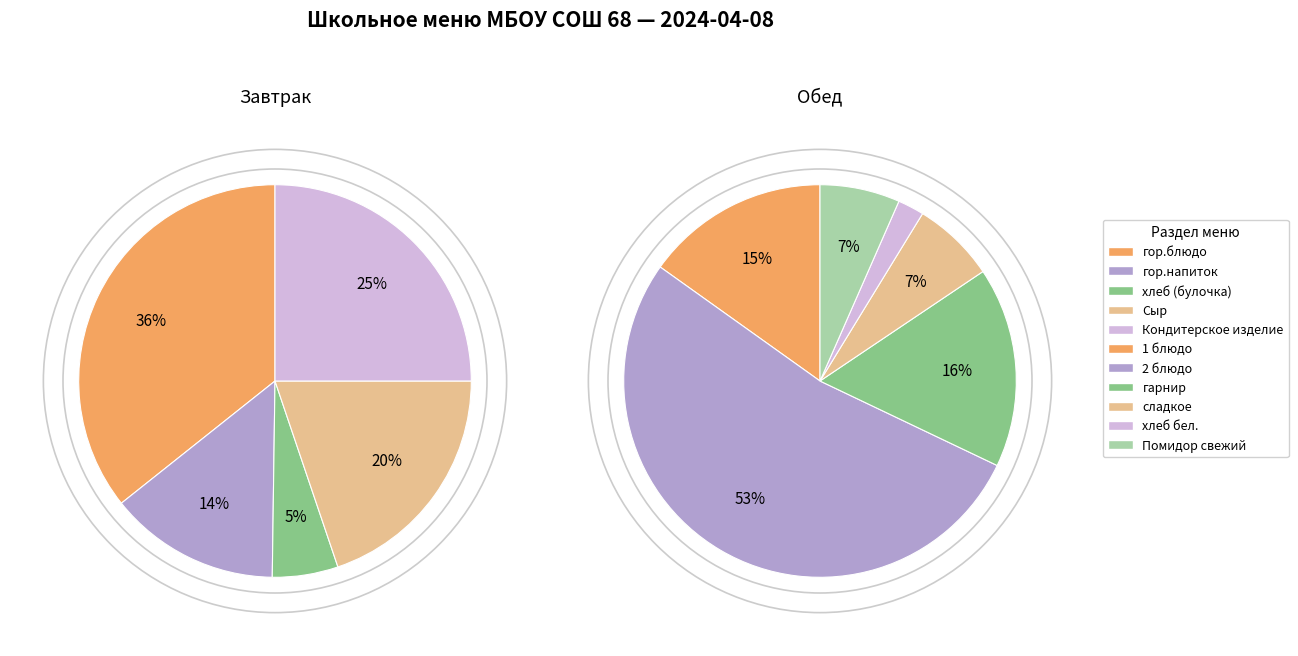

Rank the categories by value from highest to lowest.

2 блюдо, гор.блюдо, Кондитерское изделие, Сыр, гарнир, 1 блюдо, гор.напиток, сладкое, Помидор свежий, хлеб (булочка), хлеб бел.